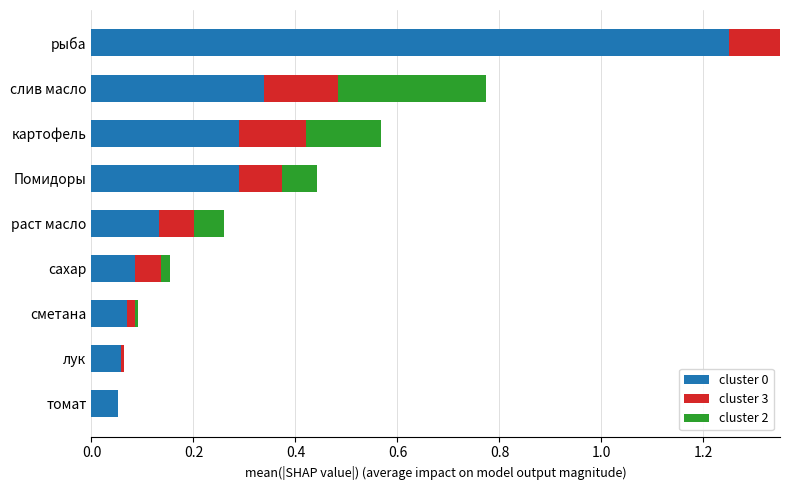

Is it true that cluster 3 equals 0.2 at томат?

False